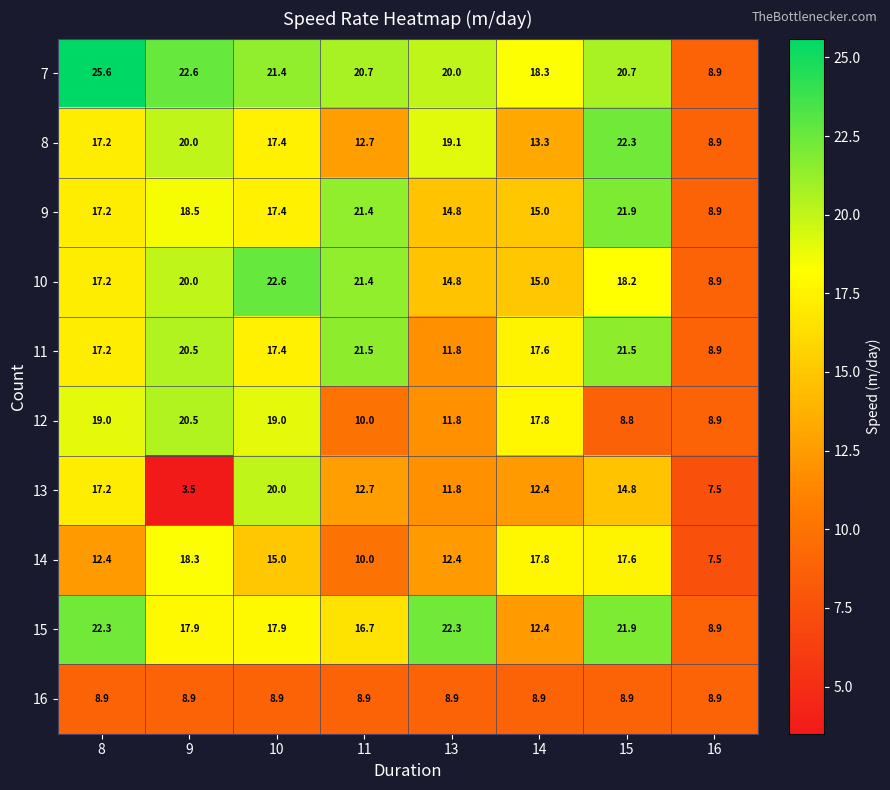

What is the spread (max minus min) of values at 9?

19.1